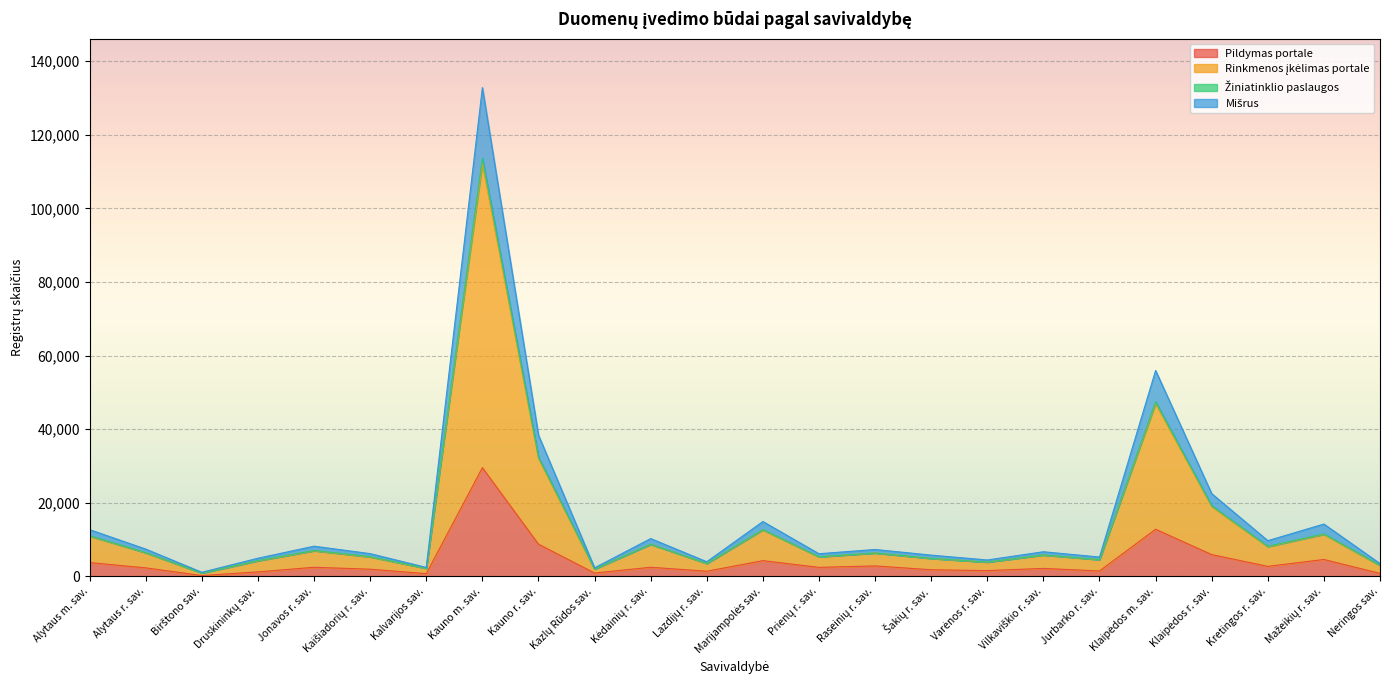

How many categories are shown in the chart?

24